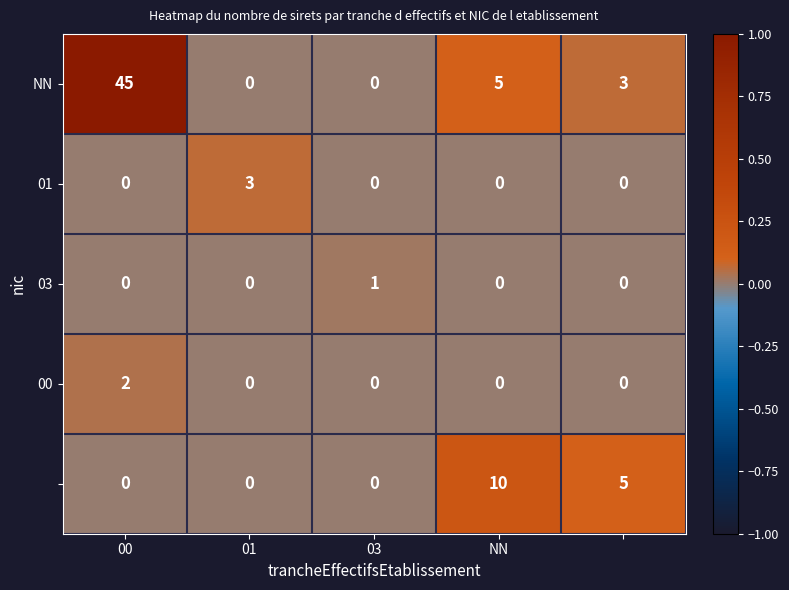

Count the number of categories in the chart.

5